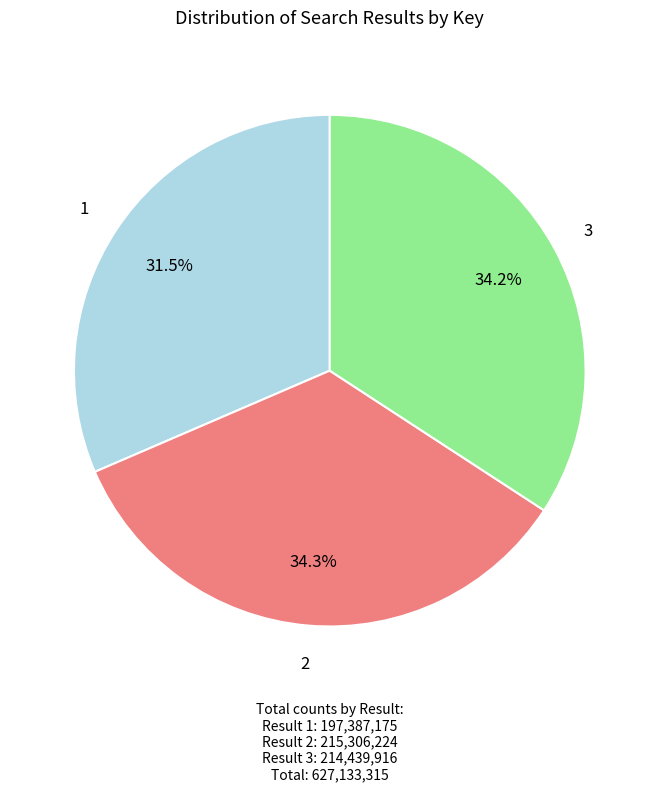

Is there a majority slice in this chart?

No